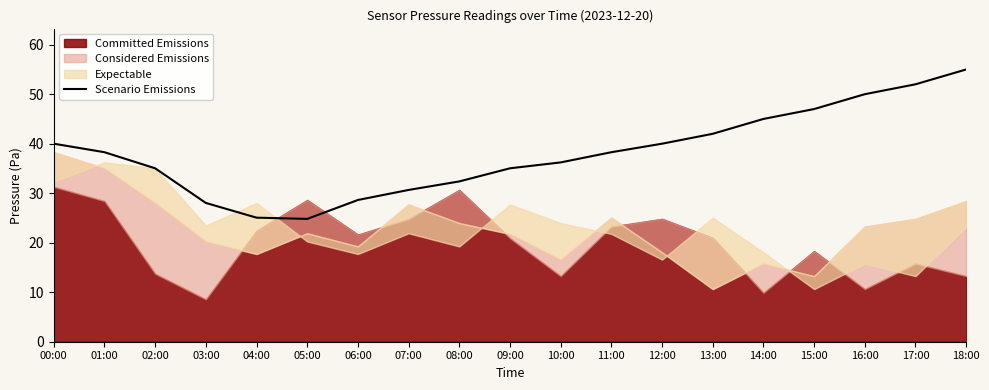

True or false: the data has more than 0 interior local peaks.

False